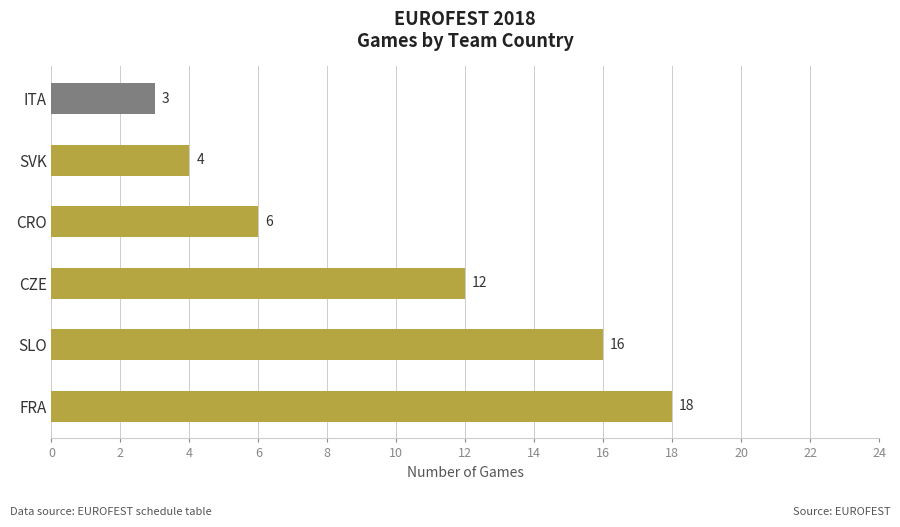

What is the minimum value shown in the chart?

3